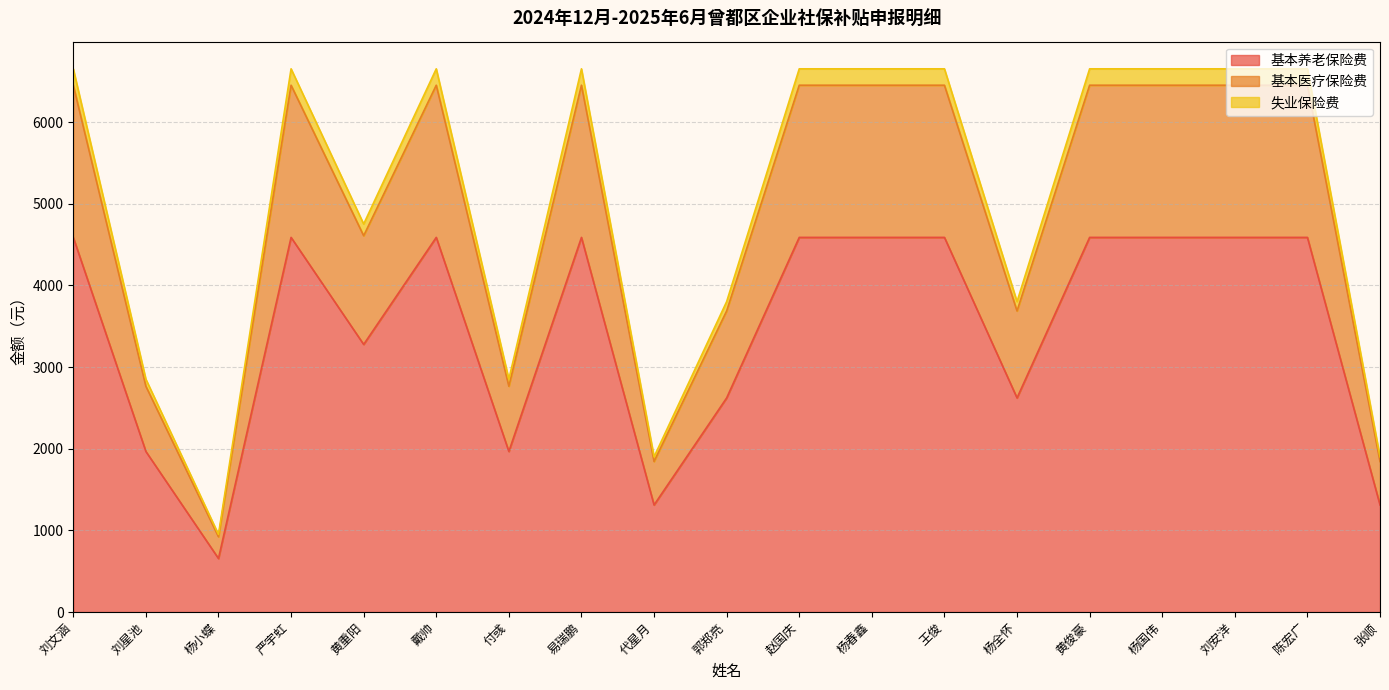

What is the total value across all series at 刘文涵?

6653.5